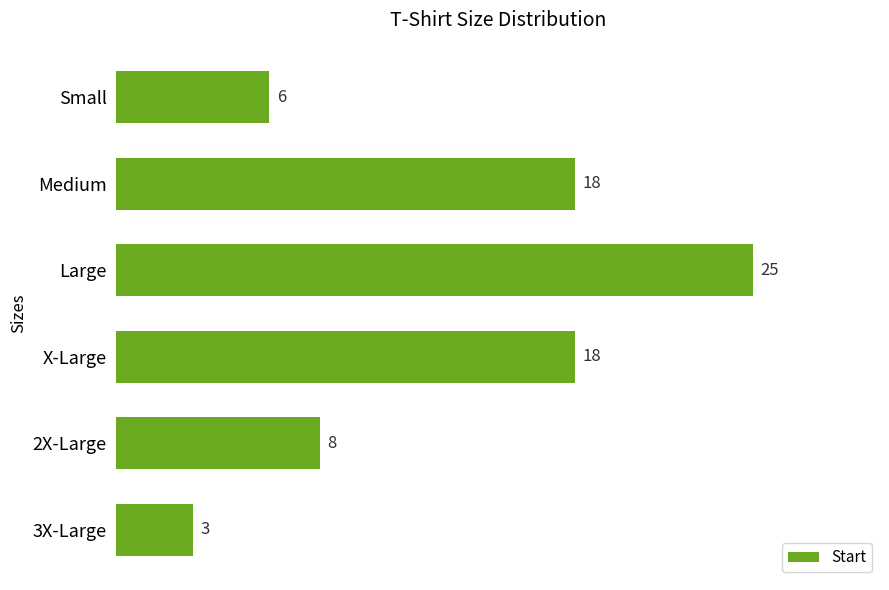

What is the average value?

13